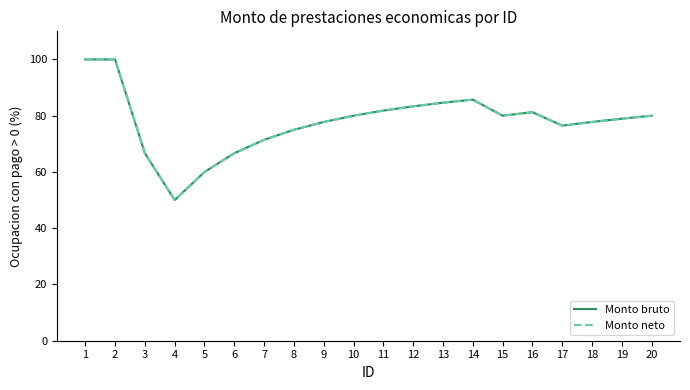

True or false: Monto bruto and Monto neto intersect in this chart.

False